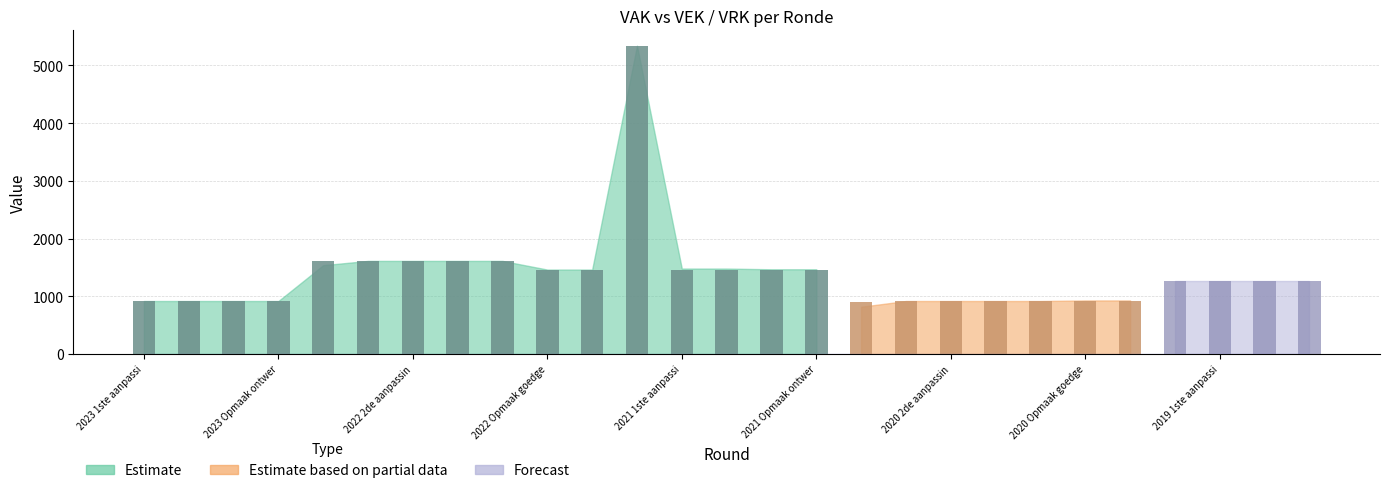

How many data points in VEK are above 1266?

12